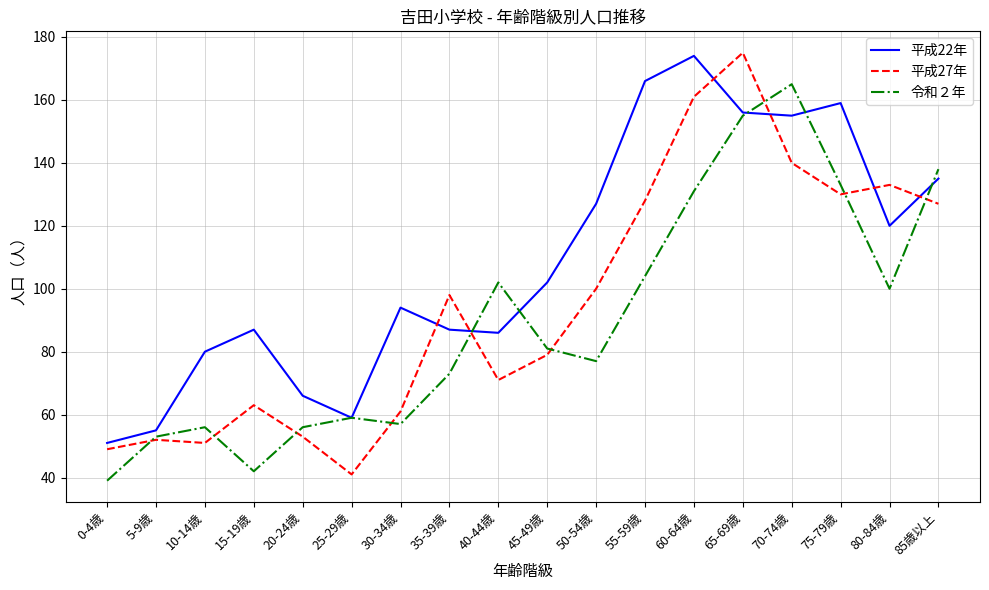

What position from the right is 45-49歳?

9